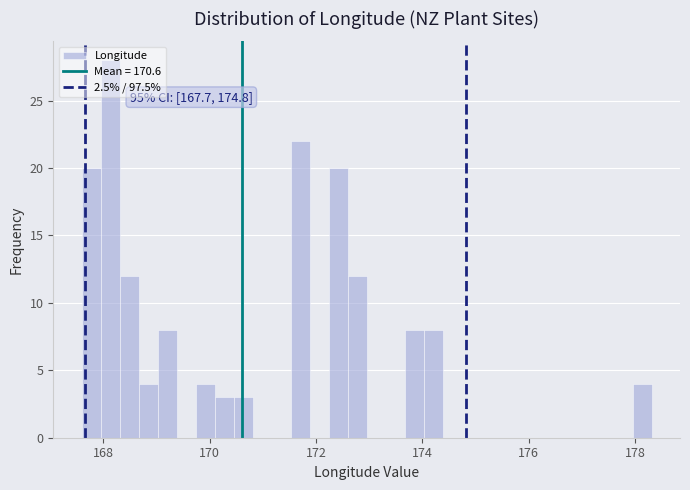

Read against the x-axis, roughly where is the centre of the tallest bar?

168.2